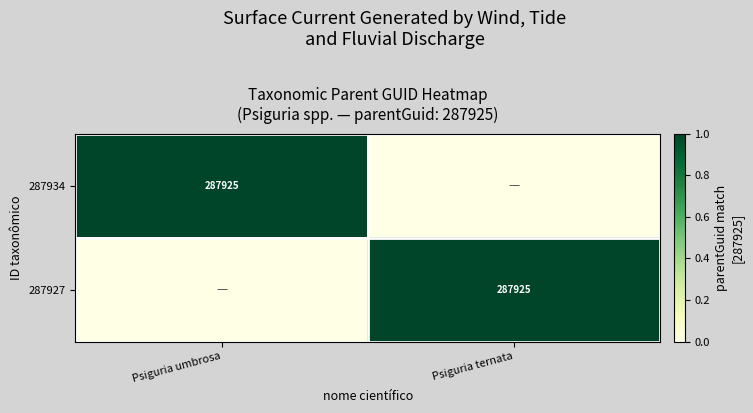

The 287927 series shows 66957 at Psiguria ternata. True or false?

False